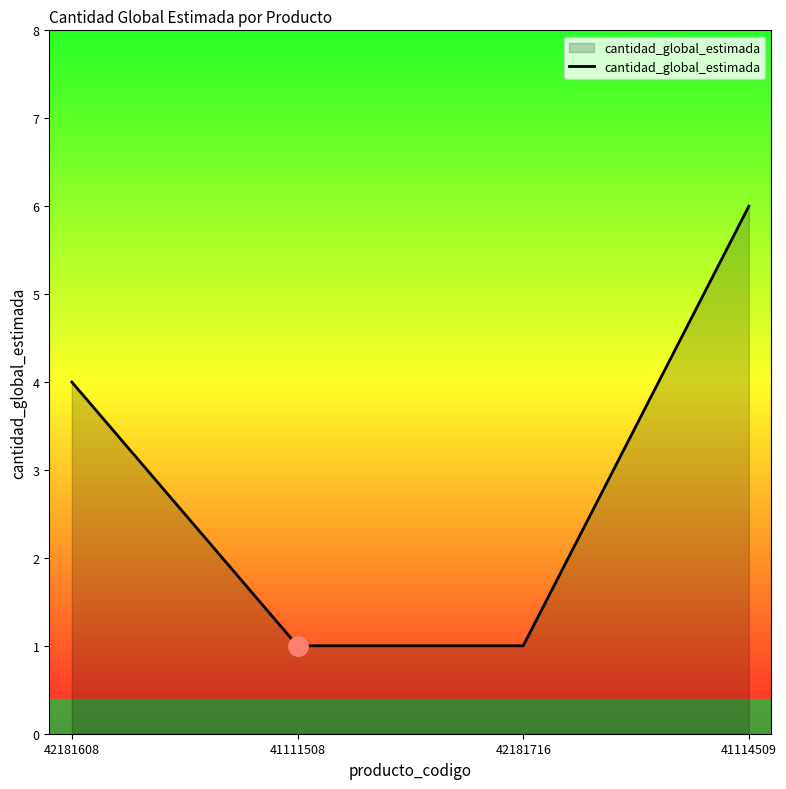

The chart shows a value of 6 at 41114509. True or false?

True